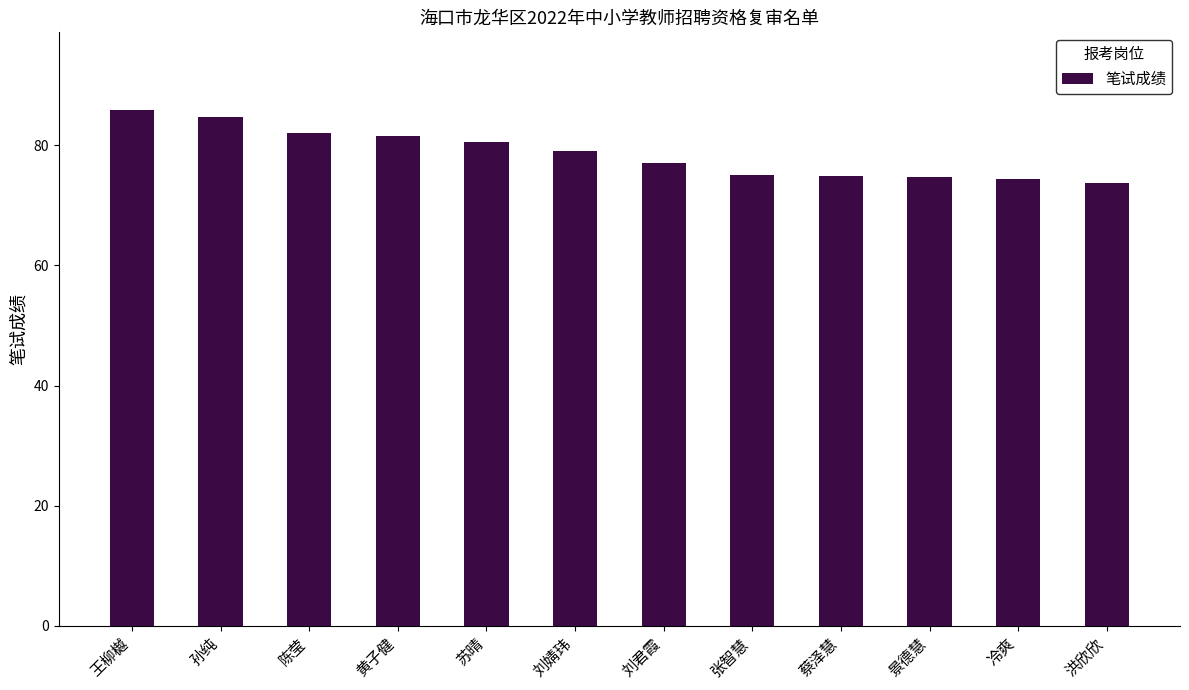

What is the ratio of the value at 蔡泽慧 to the value at 黄子健?

0.9